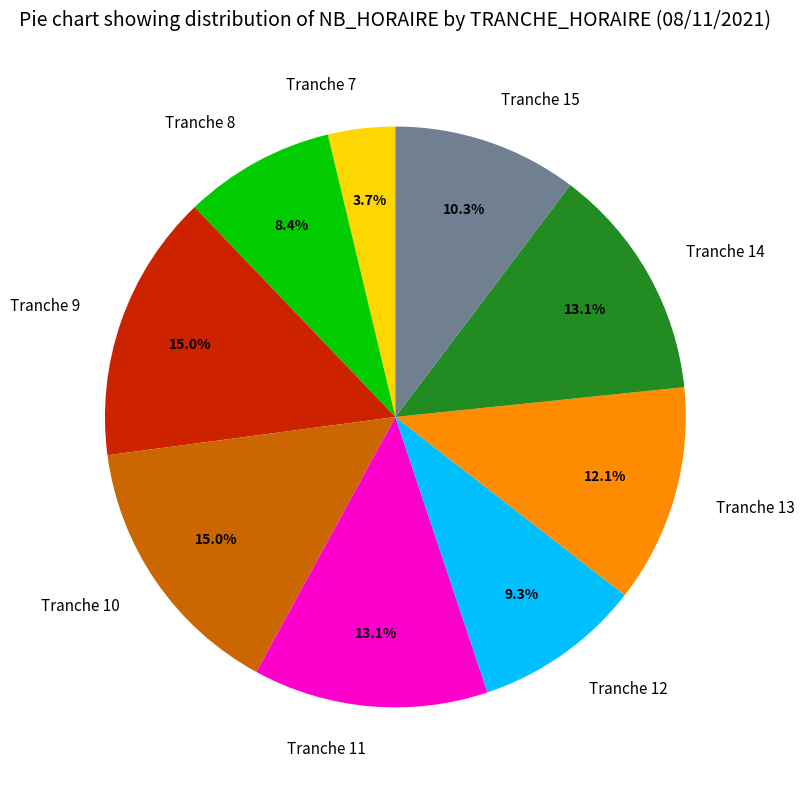

Does Tranche 11 account for over 50% of the chart?

No